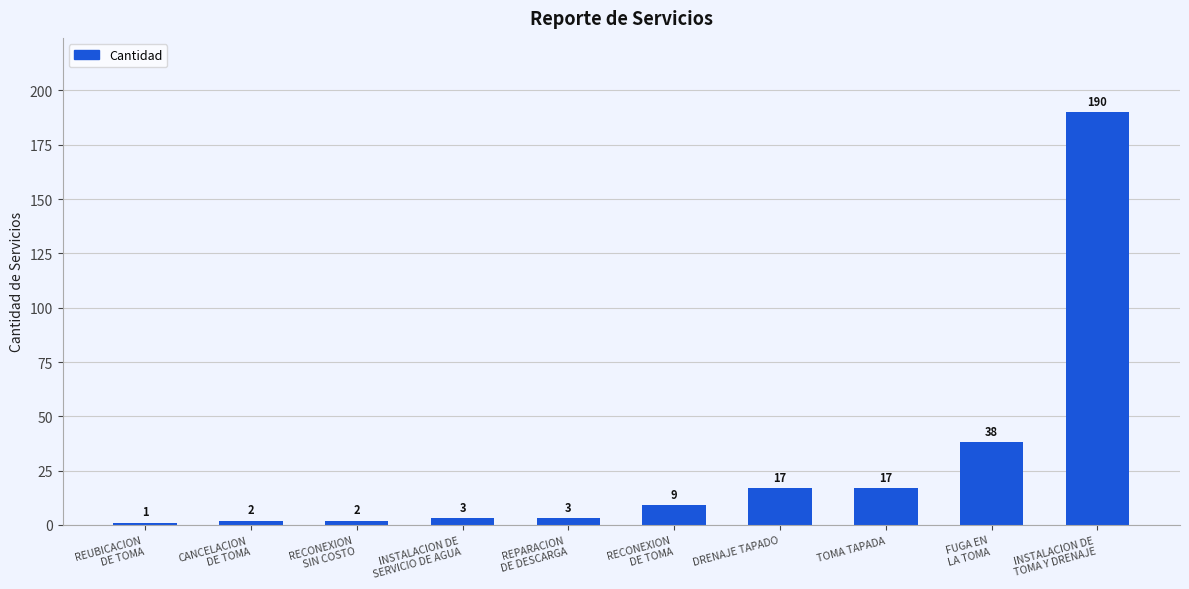

The chart shows a value of 82 at INSTALACION DE
TOMA Y DRENAJE. True or false?

False